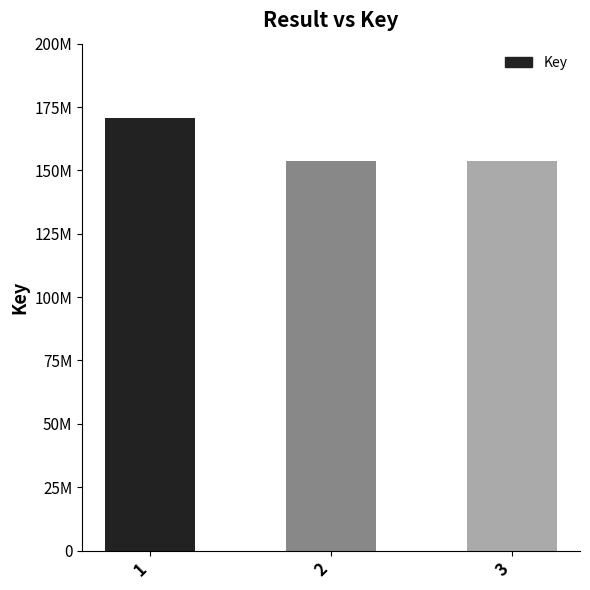

Are the bars horizontal?

No